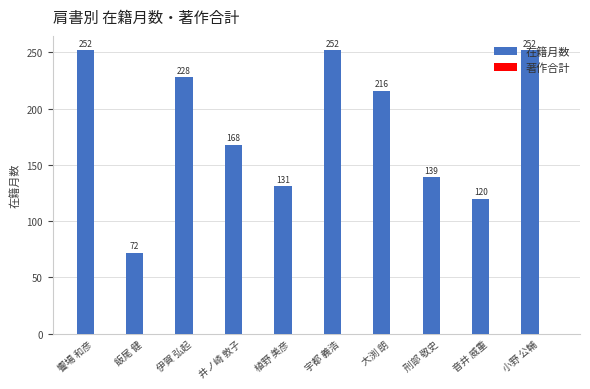

What is the difference between the second highest and minimum values?

180